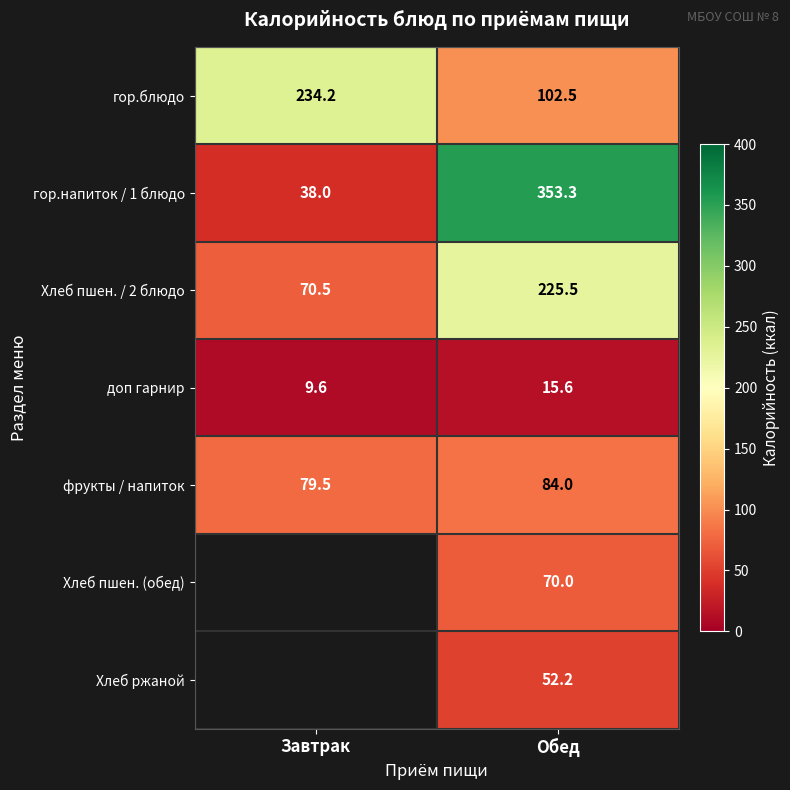

Which category has the highest value across all series?

Обед